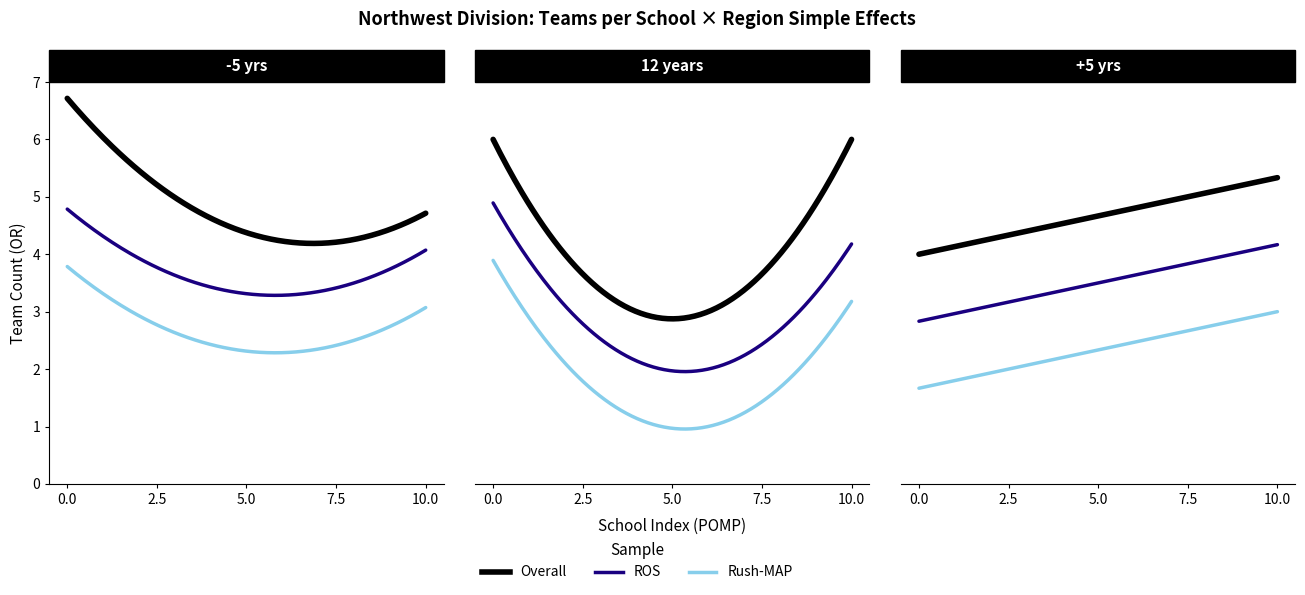

How many data points in Rush-MAP are less than 3?

6